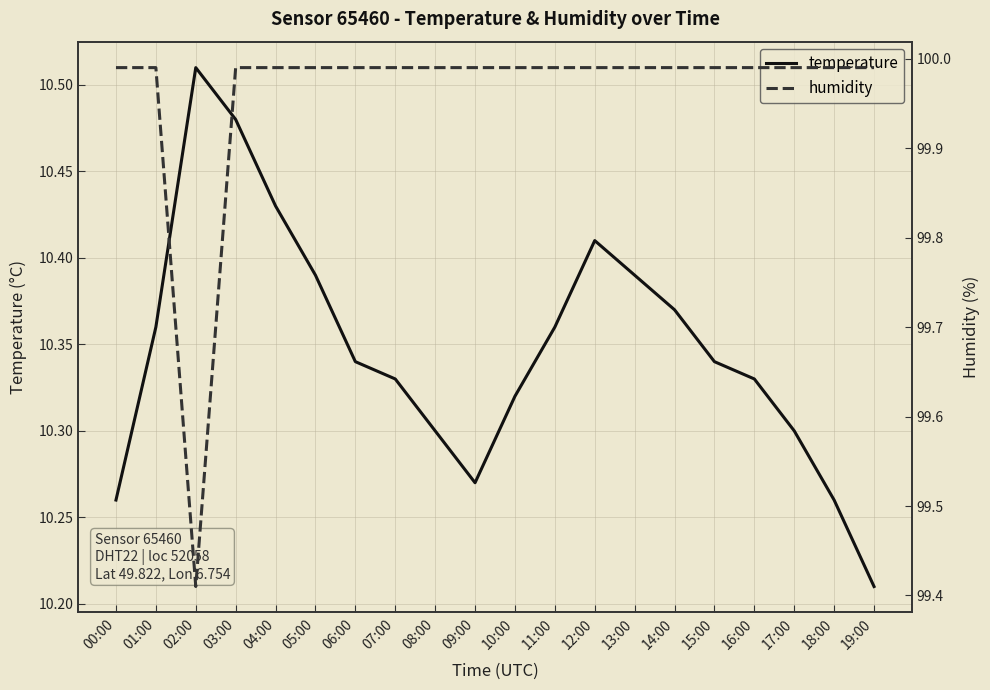

What position from the left is 07:00?

8